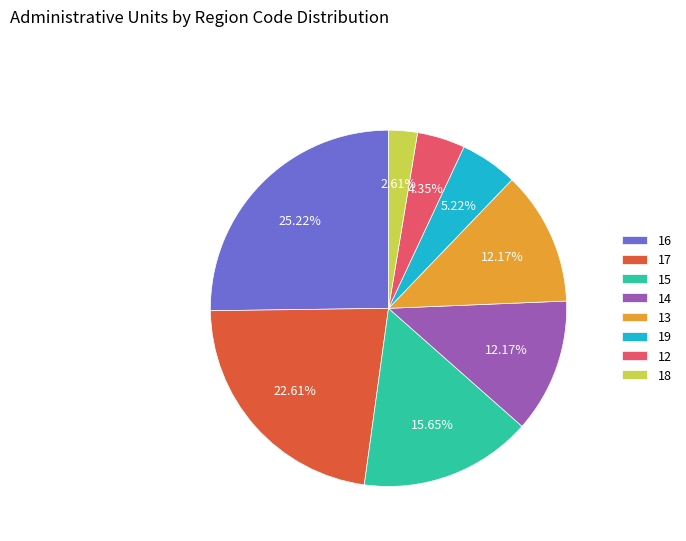

What percentage is NOT represented by 14?

87.8%